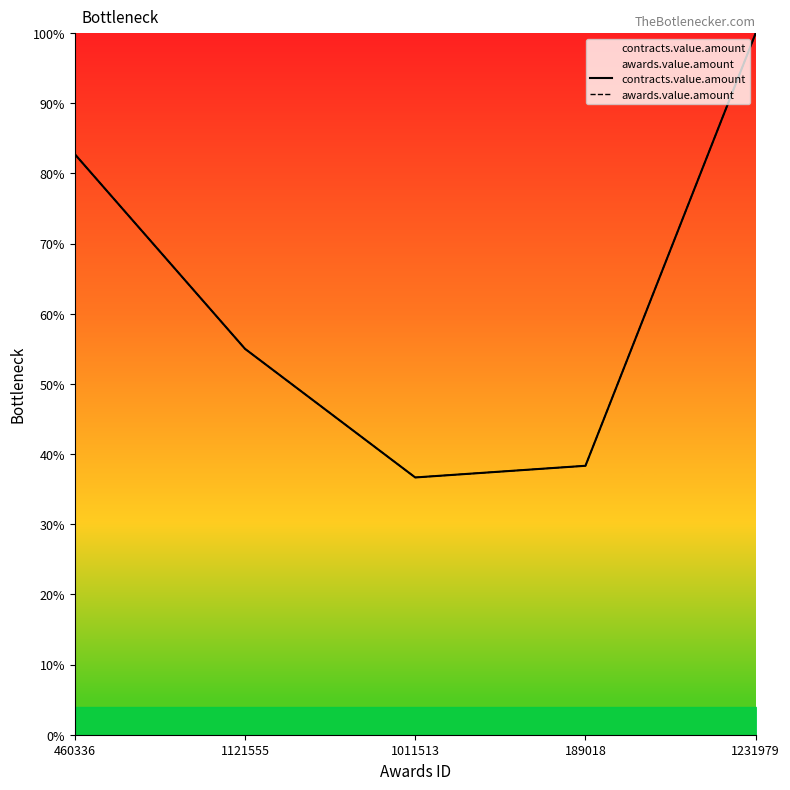

What is the sum of all contracts.value.amount values?

312.8